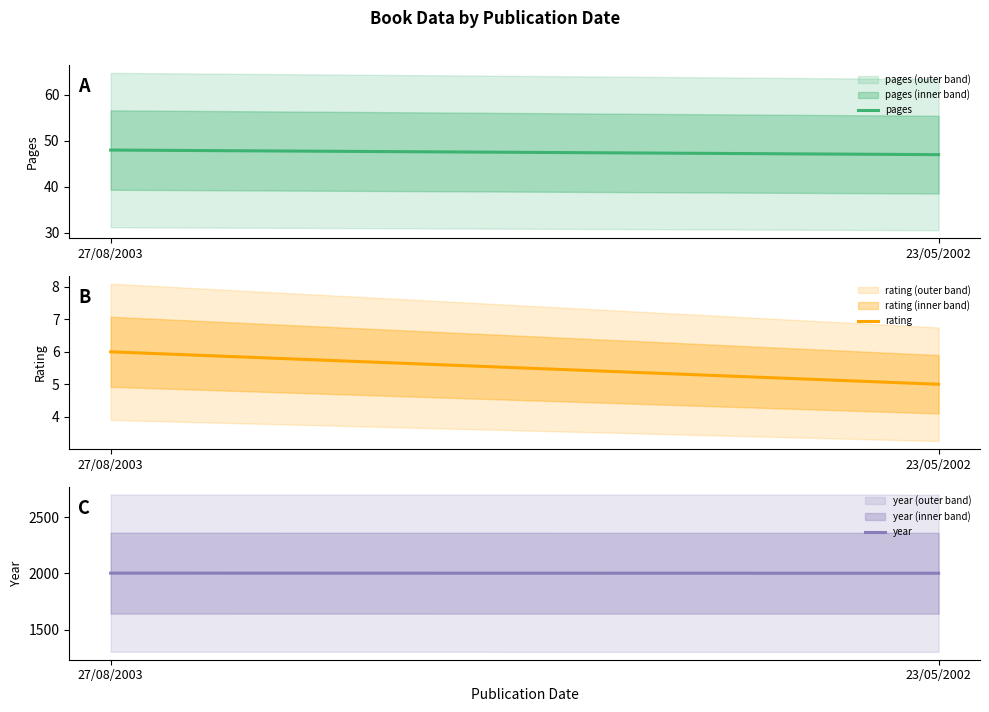

Is this an area chart (filled region under the line)?

No